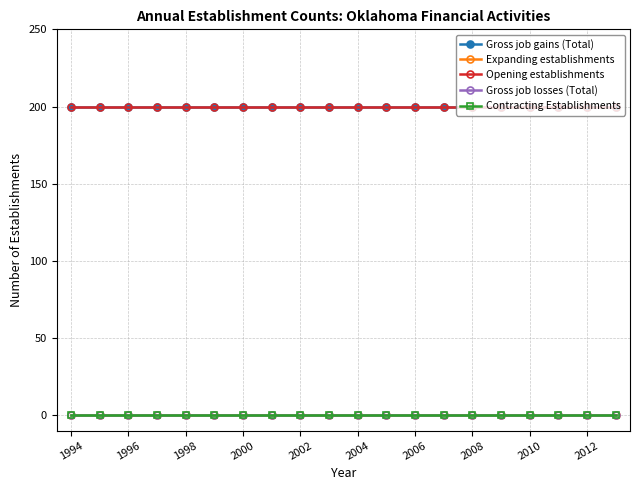

Does the chart have visible grid lines?

Yes